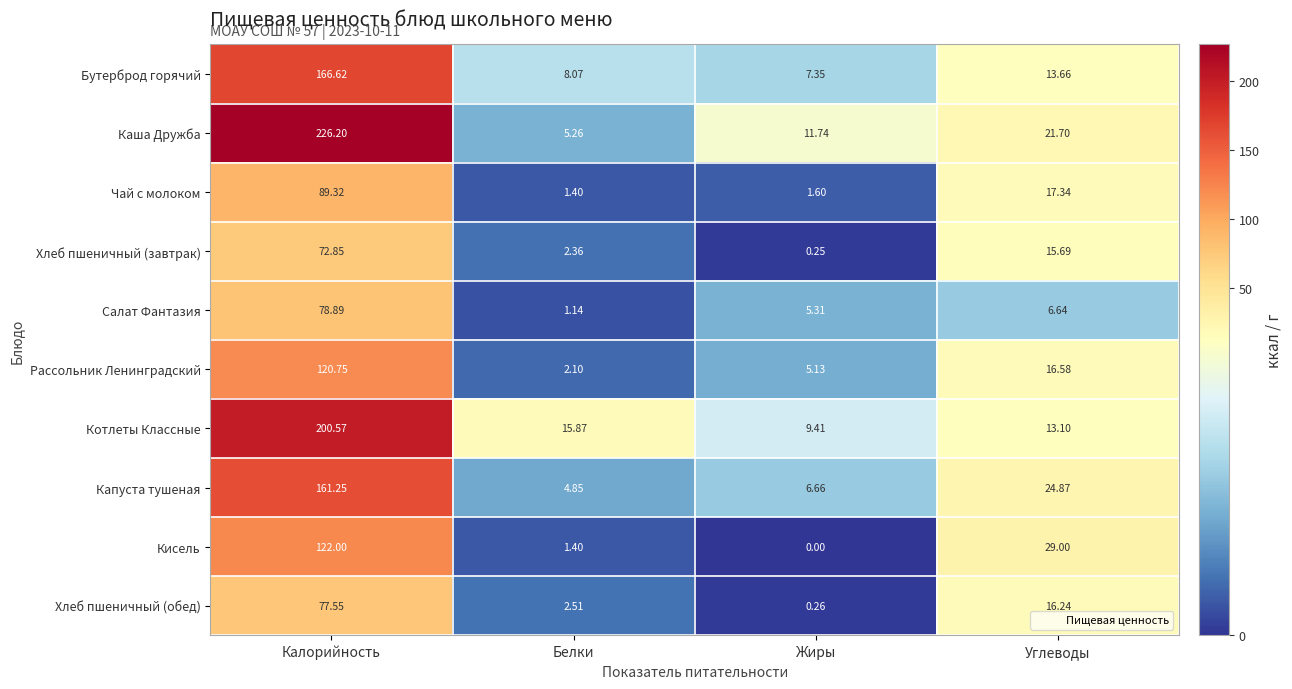

At which category is the sum across all series the highest?

Калорийность